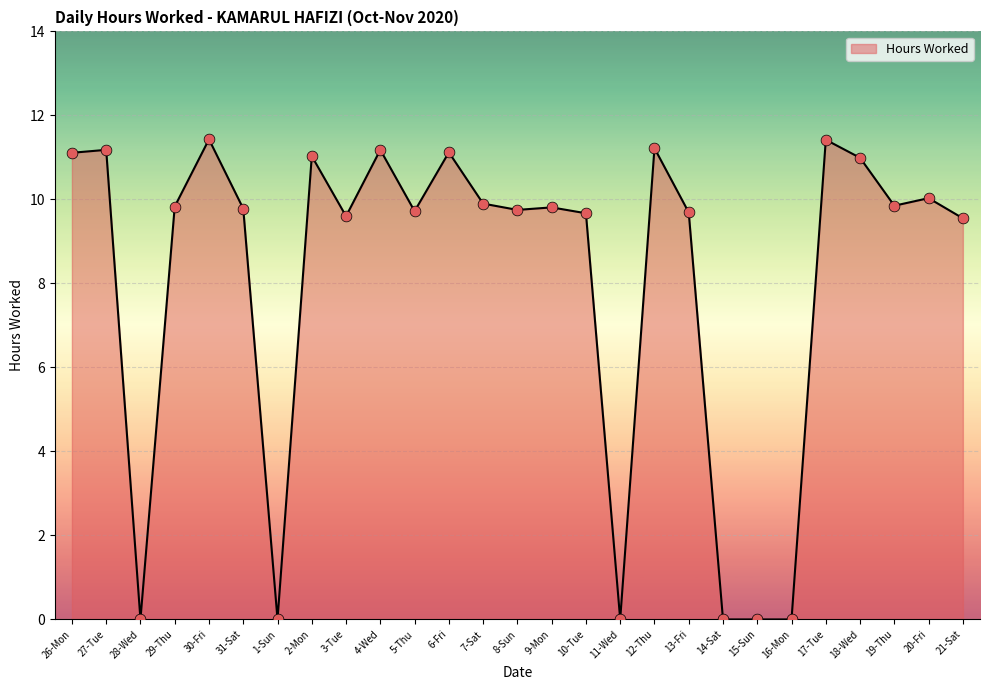

What is the ratio of the value at 13-Fri to the value at 20-Fri?

1.0